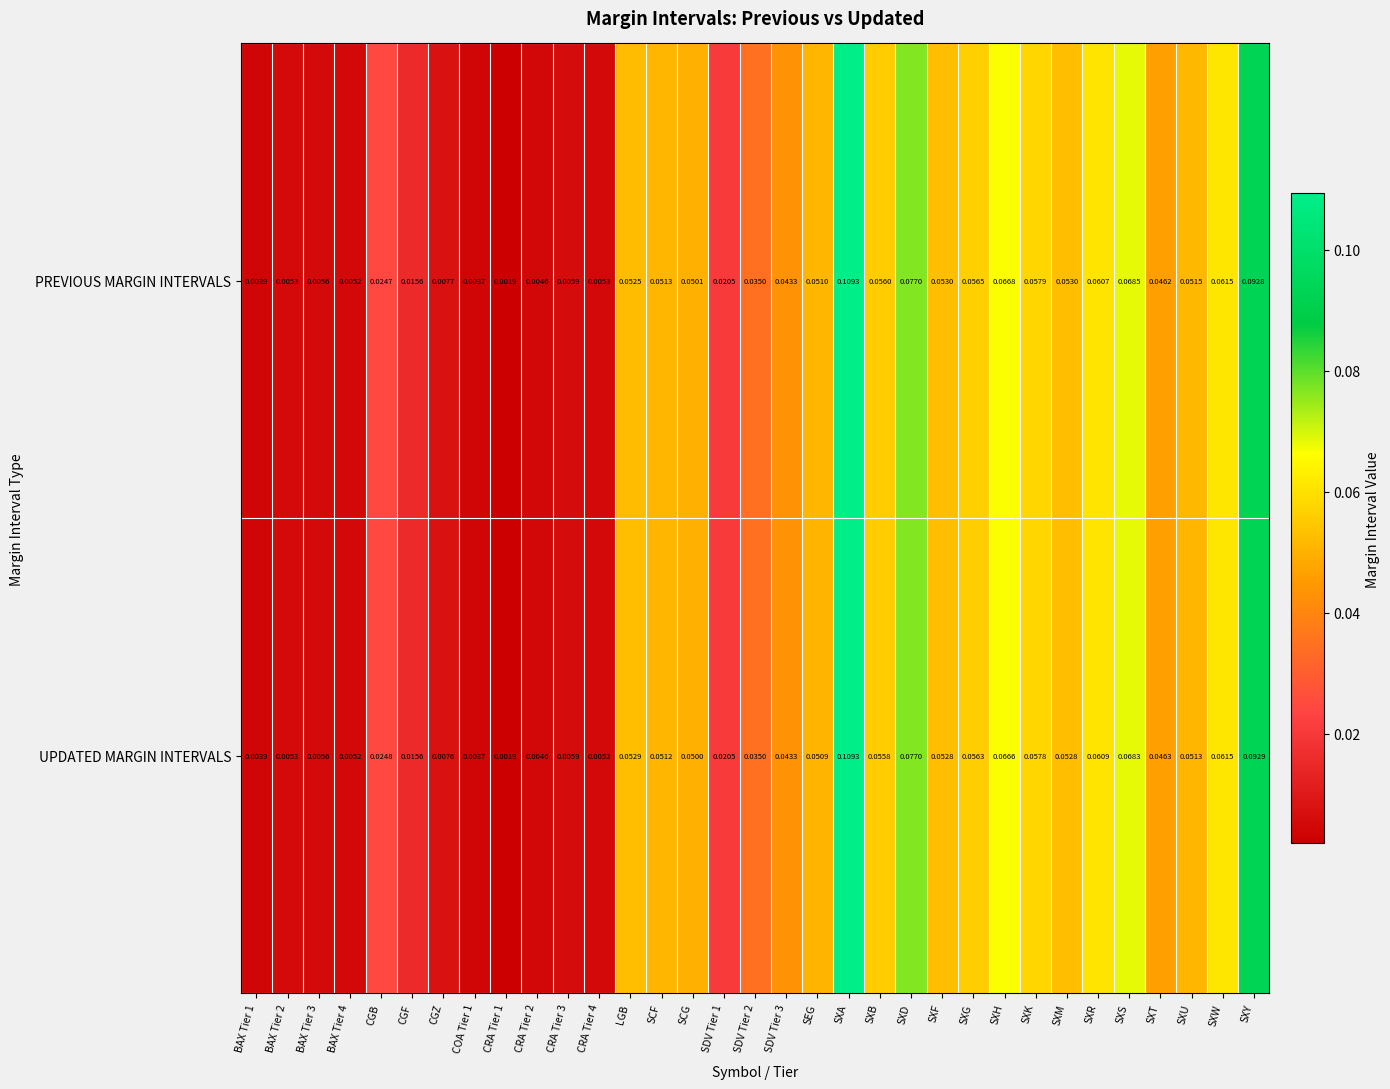

Which label corresponds to the largest value in the chart?

SXA